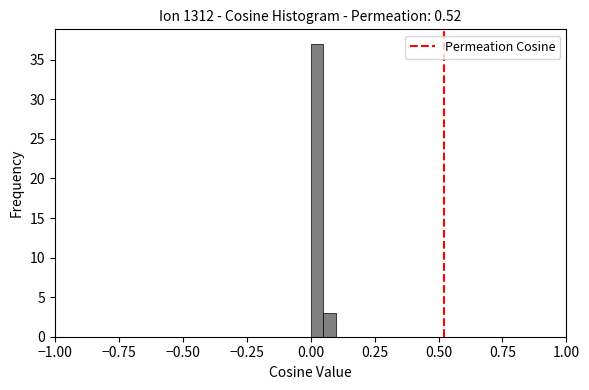

Read against the x-axis, roughly where is the centre of the tallest bar?

0.05